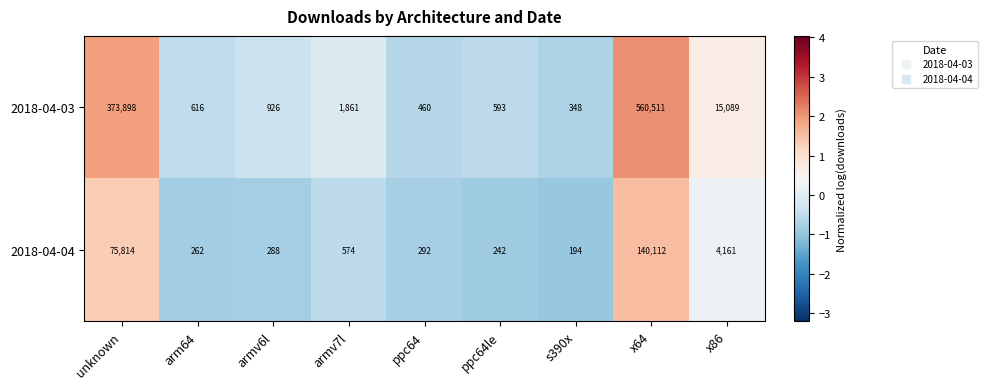

How many data points does each series have?

9